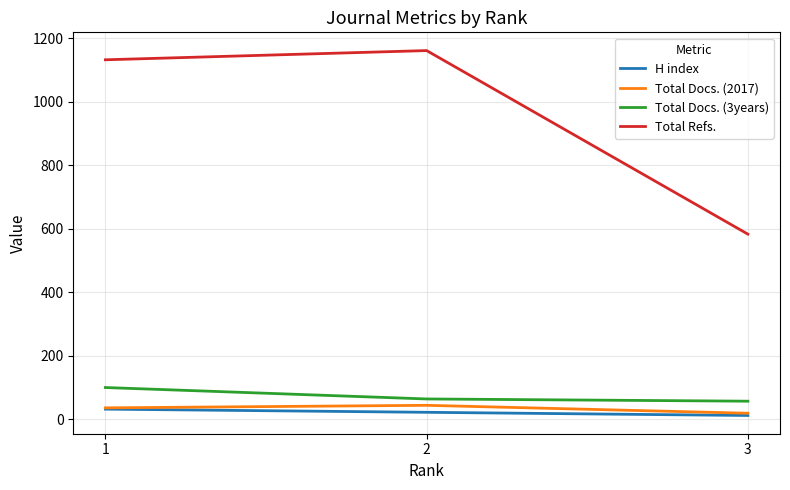

Is it true that H index equals 32 at 1?

True